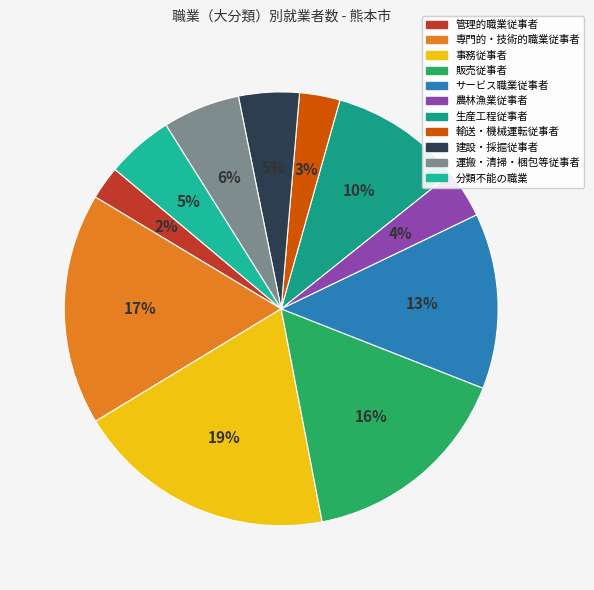

Is it true that 輸送・機械運転従事者 is 1% of the pie?

False